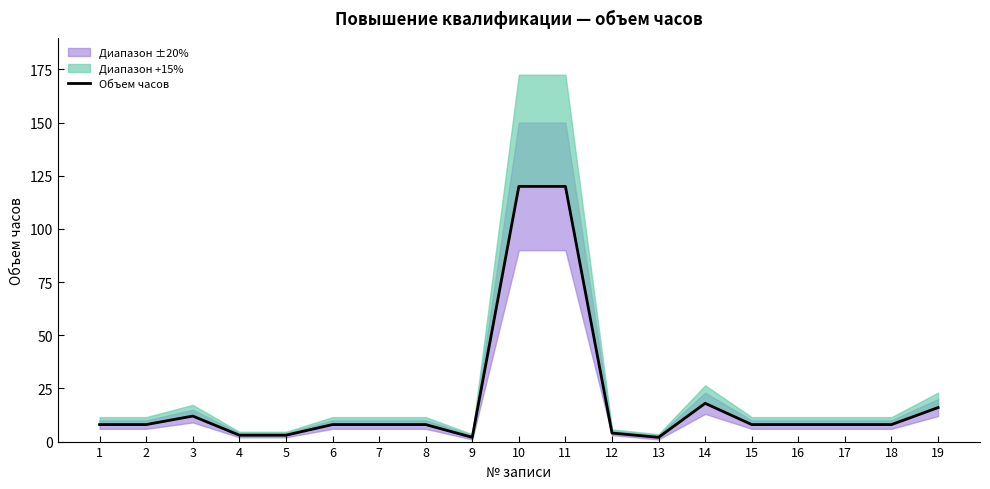

The value at 5 is 3. True or false?

True